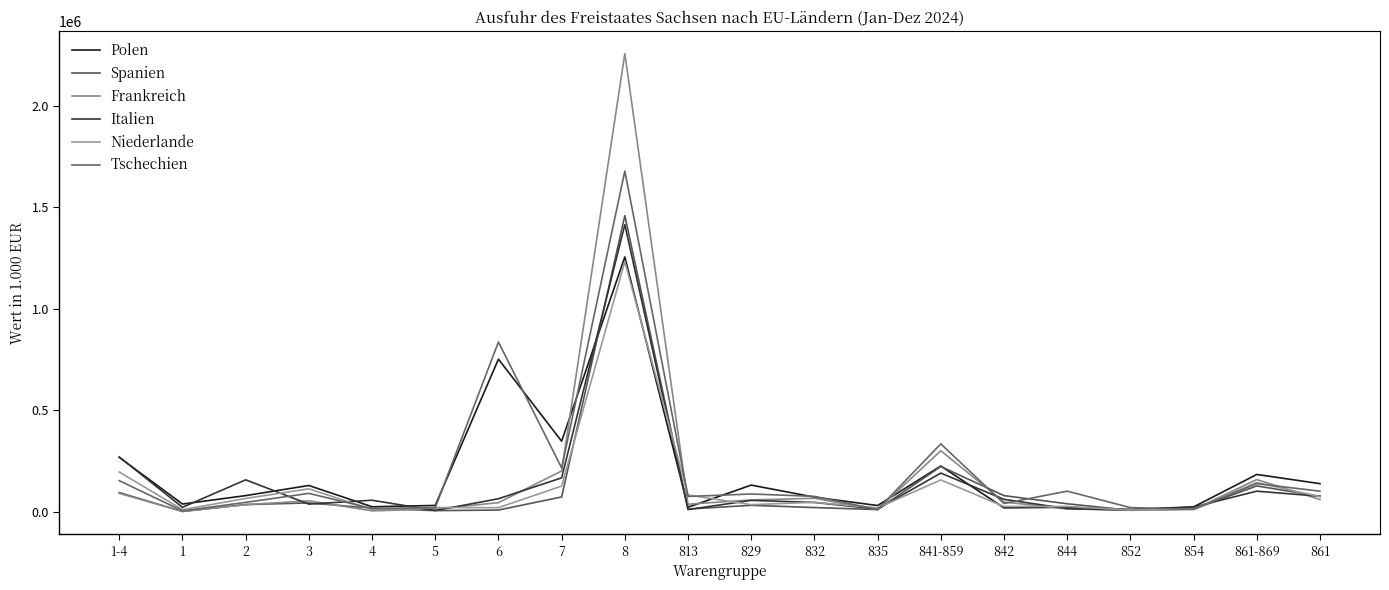

Does the chart display data point markers on the line(s)?

No